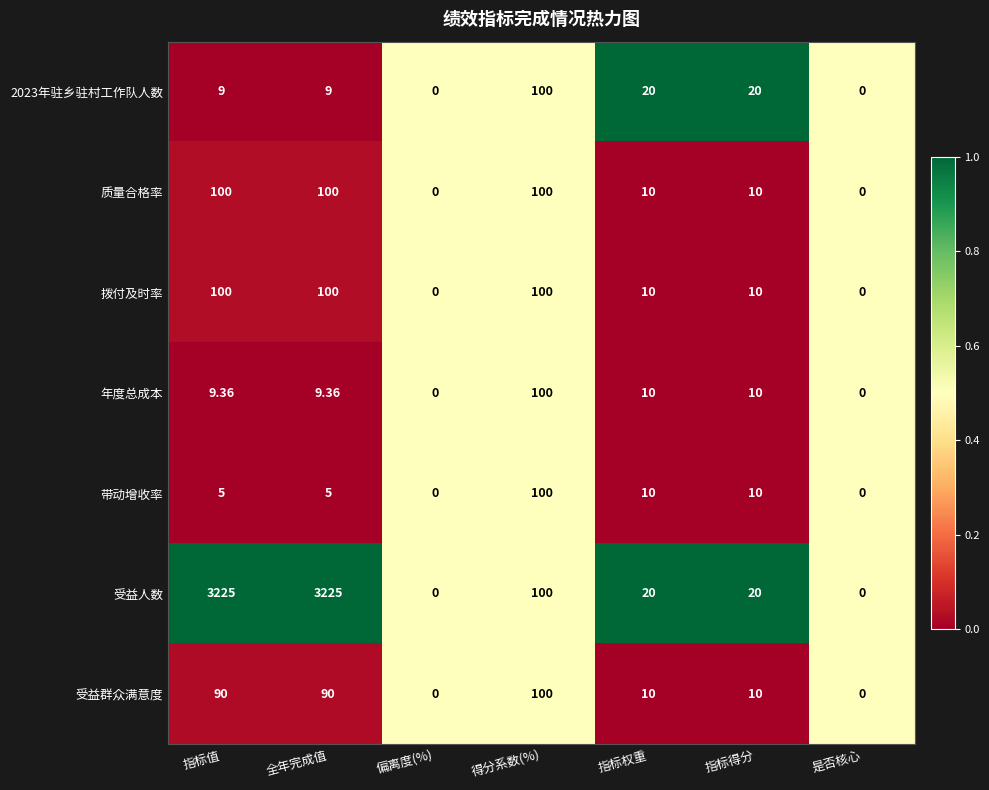

Between 指标值 and 指标得分, which series saw the biggest shift?

受益人数